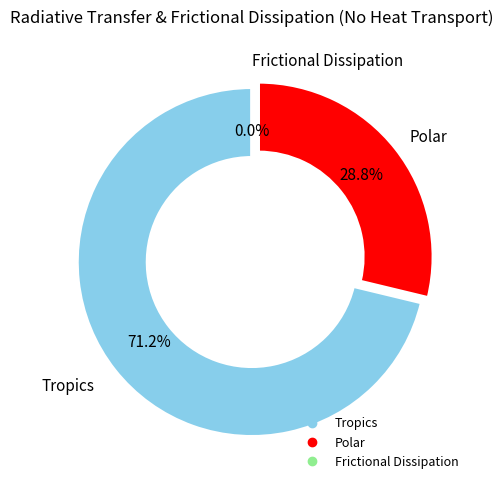

To the nearest percent, what is the difference between the largest and smallest slice percentages?

71%